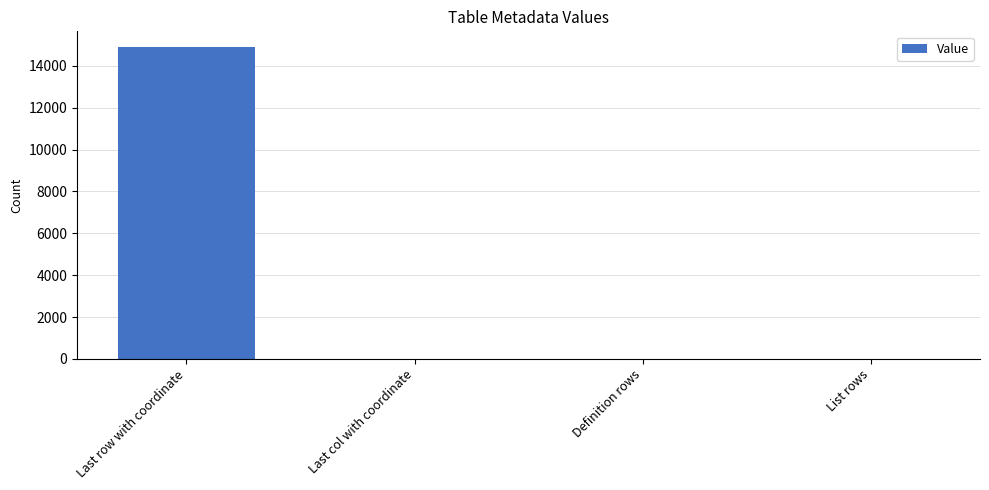

What is the change in value from Last row with coordinate to Last col with coordinate?

-14901